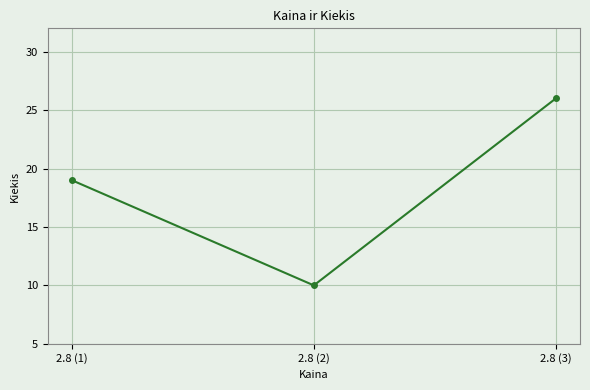

Is it true that the value at 2.8 (3) is 26?

True